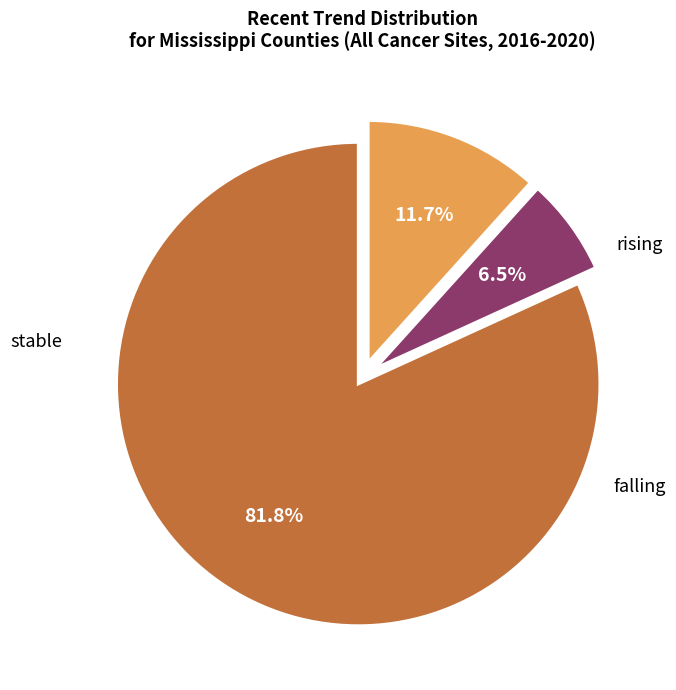

Does any single category account for the majority?

Yes